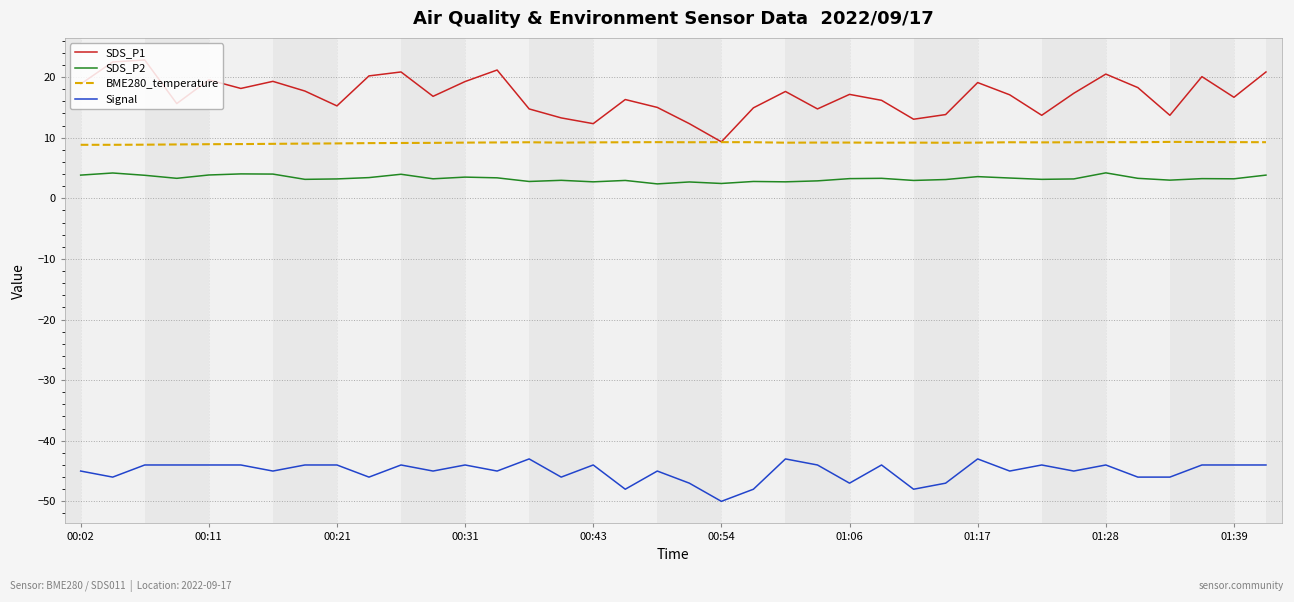

What is the sum of all SDS_P1 values?

646.1